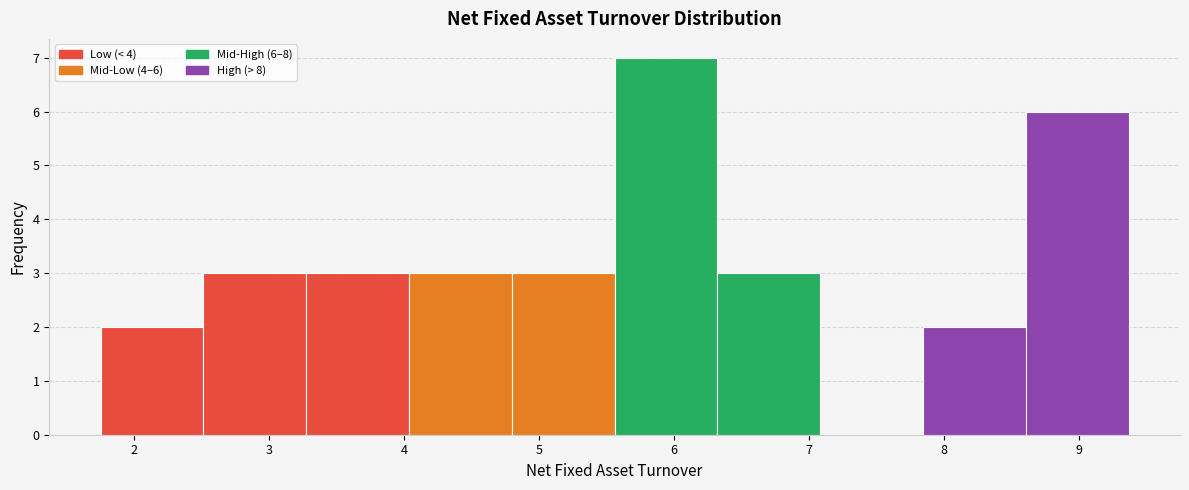

Over which range of the x-axis is the bar tallest?

5.6 to 6.3